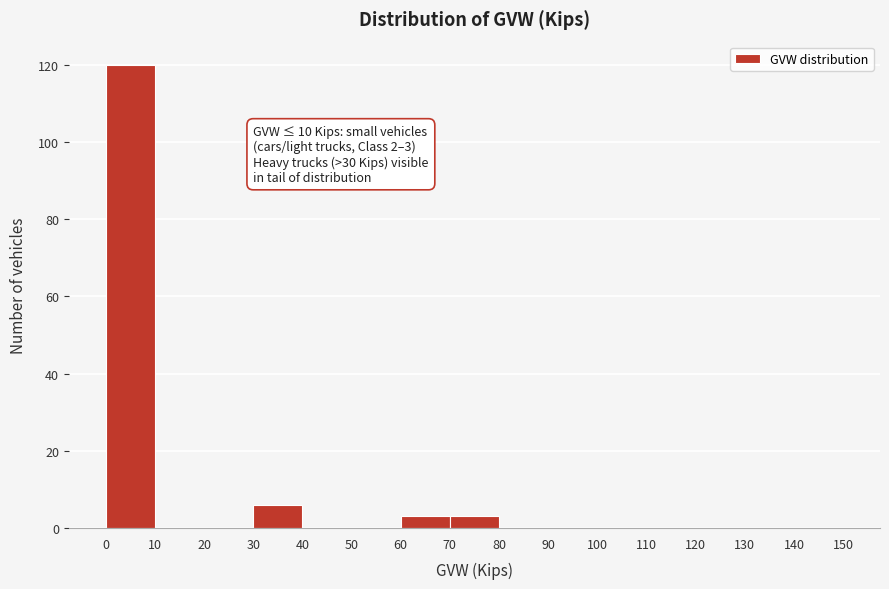

Which range on the x-axis has the tallest bar?

0 to 10